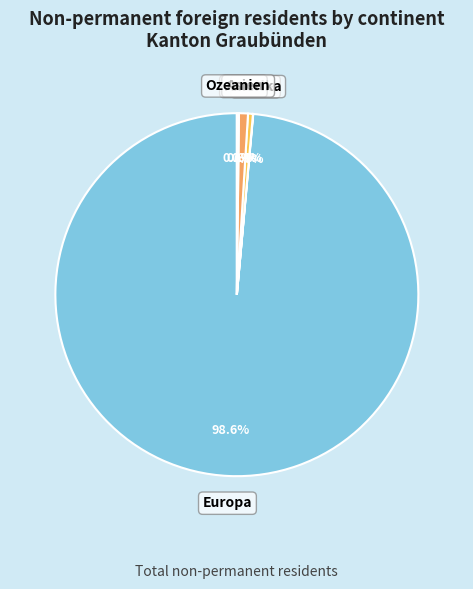

To the nearest percent, what percentage of the pie is Europa?

99%